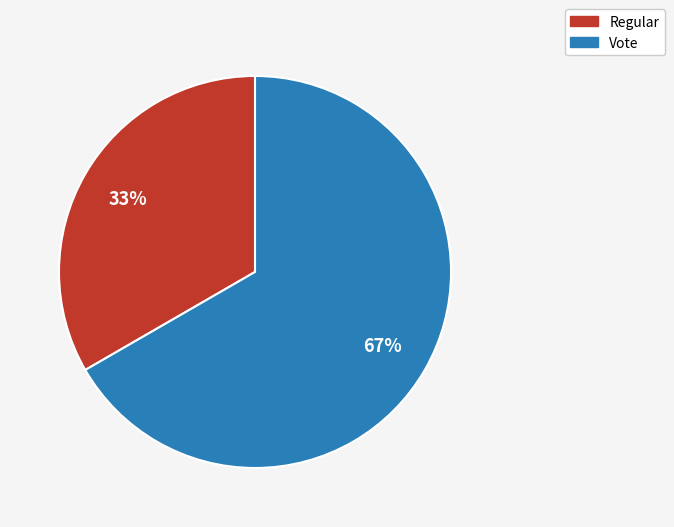

Which slice is the largest?

Vote